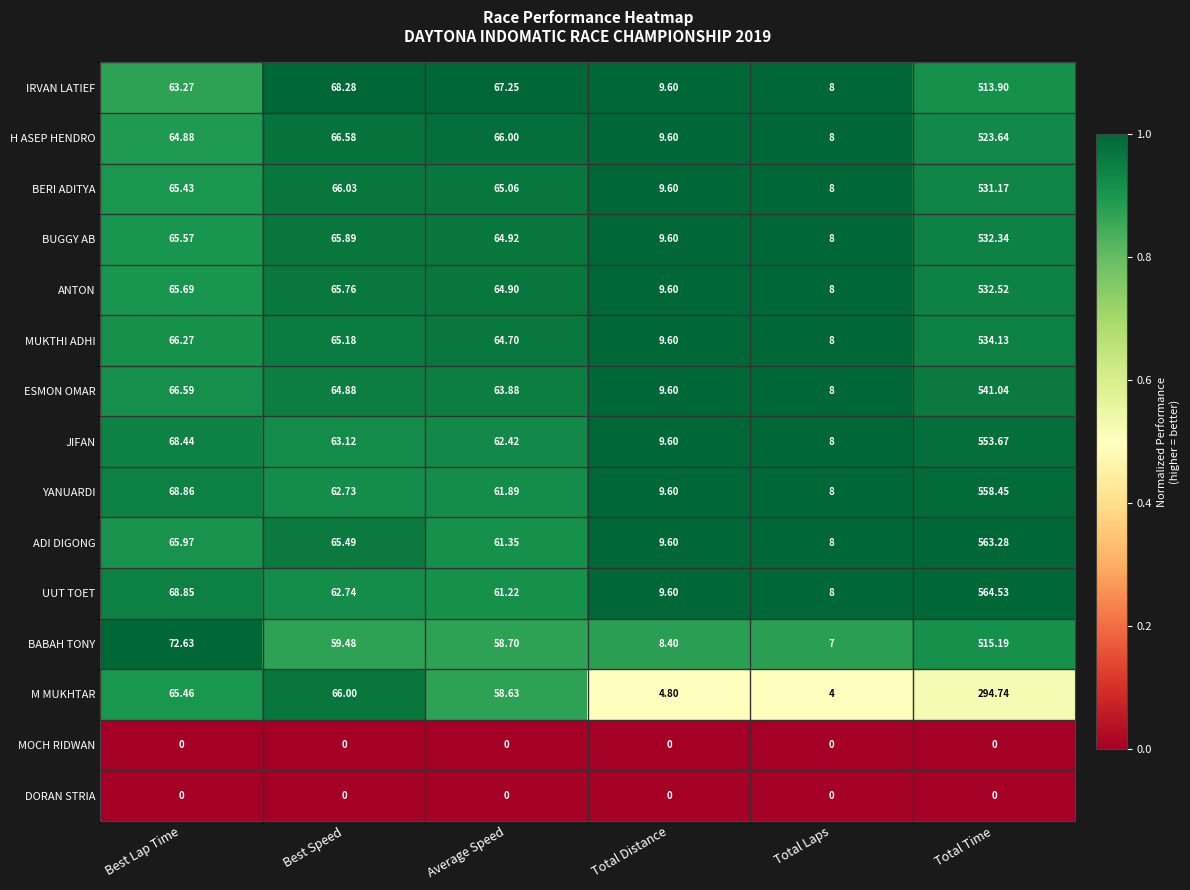

At which category does the chart reach its peak across all series?

Total Time